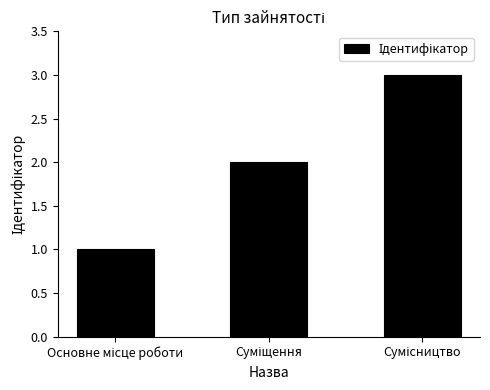

What is the maximum value shown in the chart?

3